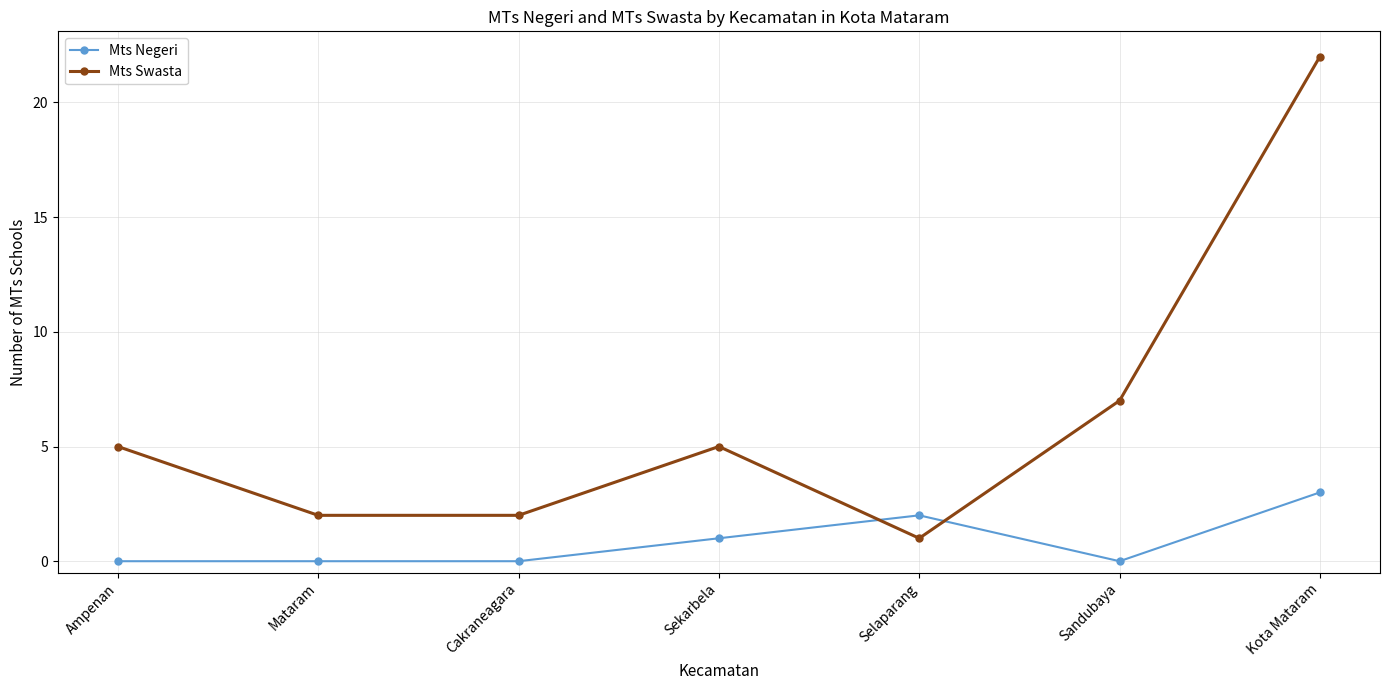

What is the label of the 1st point from the right?

Kota Mataram